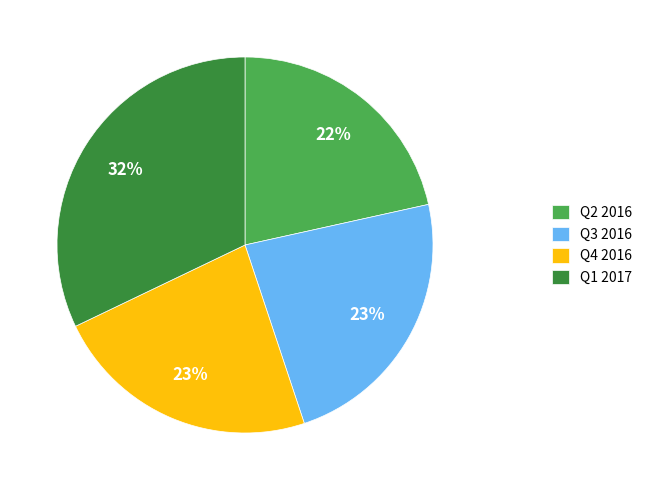

Approximately how many times larger is the value at Q1 2017 compared to Q3 2016?

1.4